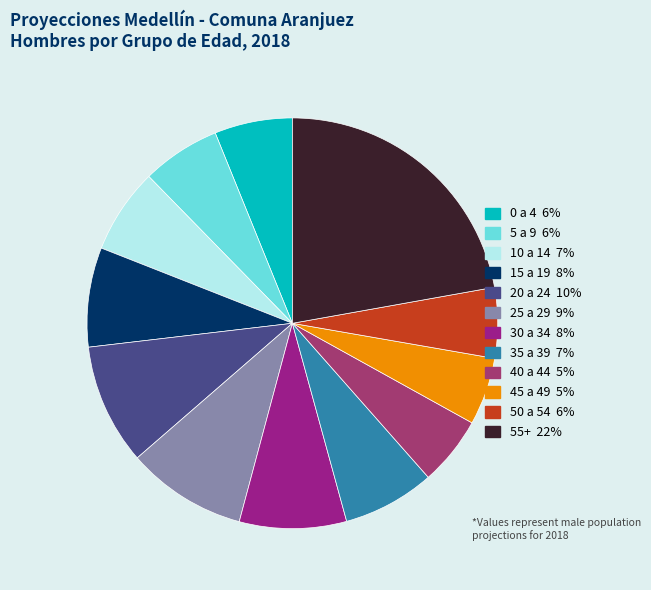

To the nearest percent, what is the combined percentage of 25 a 29 and 40 a 44?

15%